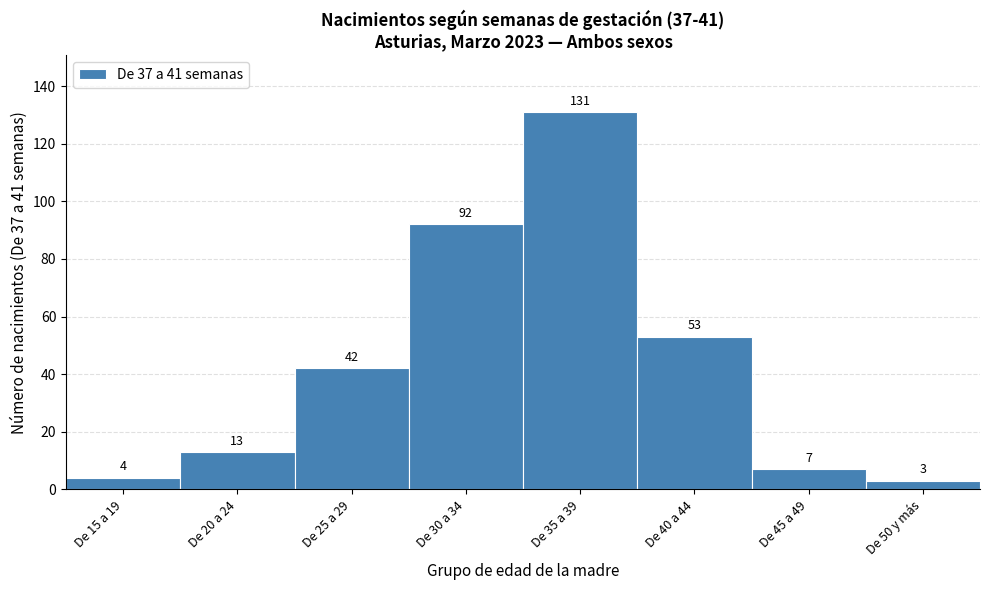

Reading left to right, list all the values displayed in this chart.

De 15 a 19=4	De 20 a 24=13	De 25 a 29=42	De 30 a 34=92	De 35 a 39=131	De 40 a 44=53	De 45 a 49=7	De 50 y más=3